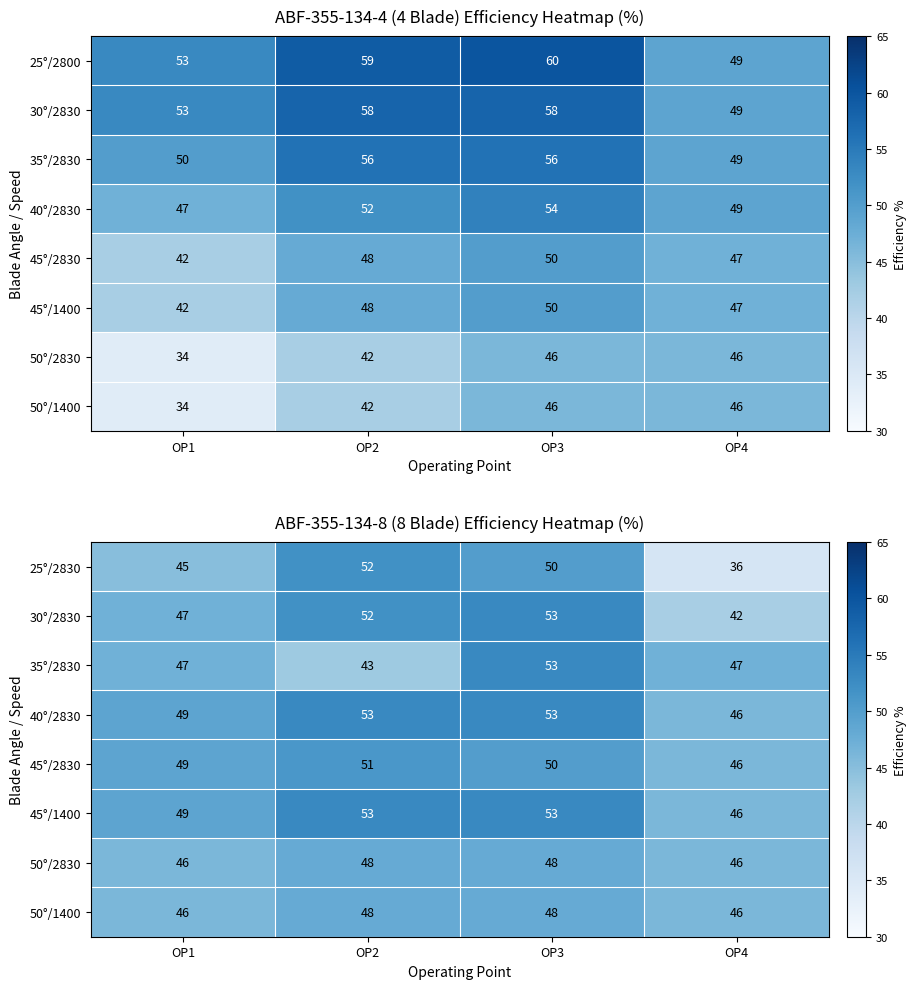

The value of 25°/2830 at OP3 is 88. True or false?

False